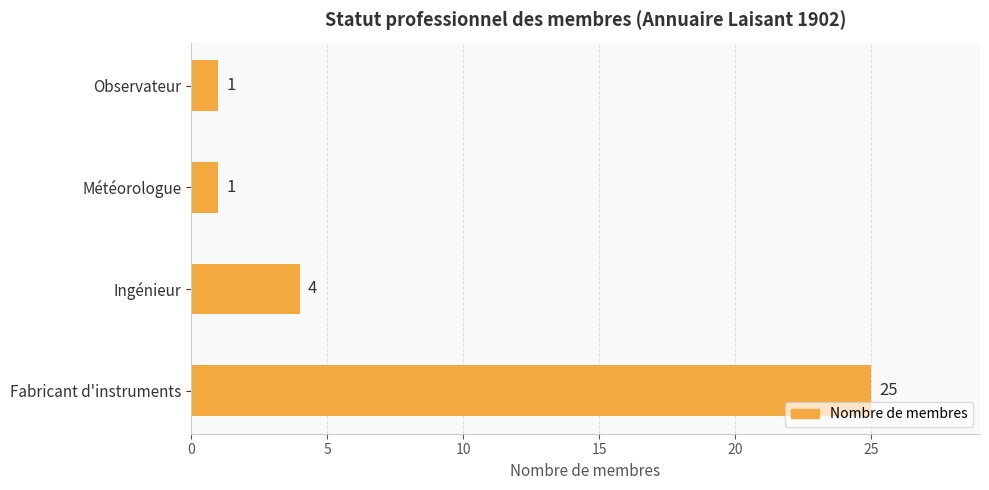

What is the change in value from Ingénieur to Météorologue?

-3